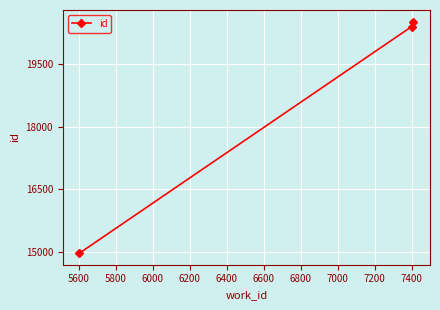

What is the minimum value shown in the chart?

14976